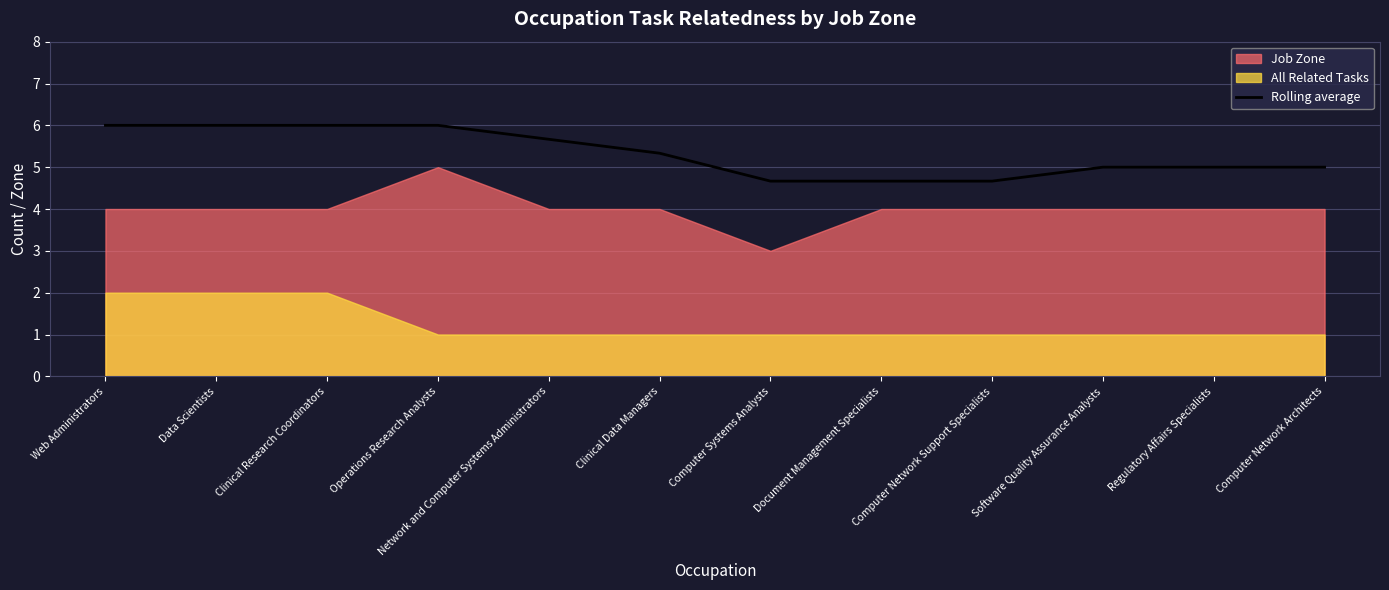

Read the Rolling average value at Web Administrators.

6.0